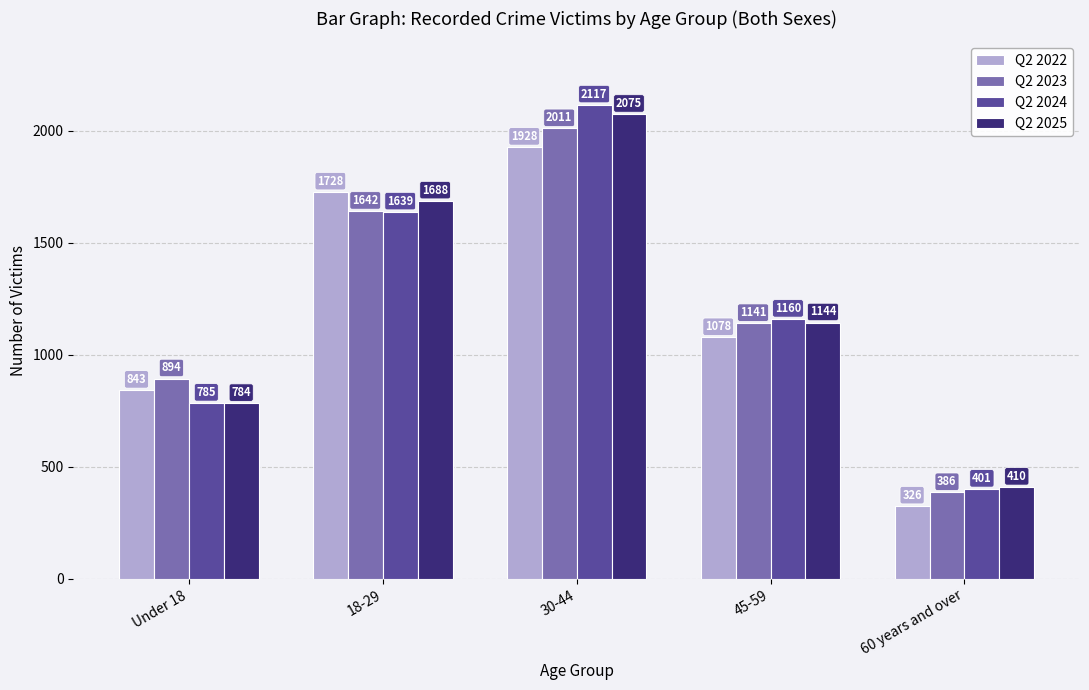

Between Under 18 and 18-29, which series saw the biggest shift?

Q2 2025